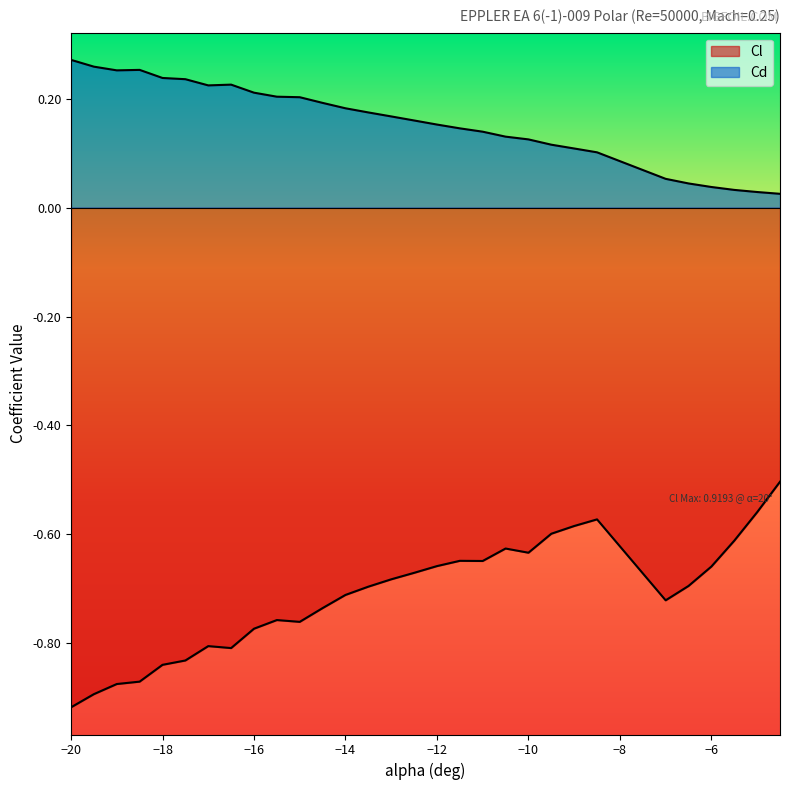

Reading left to right, transcribe all the data shown in this chart.

Cl: -0.9	-0.9	-0.9	-0.9	-0.8	-0.8	-0.8	-0.8	-0.8	-0.8	-0.8	-0.7	-0.7	-0.7	-0.7	-0.7	-0.7	-0.6	-0.6	-0.6	-0.6	-0.6	-0.6	-0.6	-0.7	-0.7	-0.7	-0.6	-0.6	-0.5
Cd: 0.3	0.3	0.3	0.3	0.2	0.2	0.2	0.2	0.2	0.2	0.2	0.2	0.2	0.2	0.2	0.2	0.2	0.1	0.1	0.1	0.1	0.1	0.1	0.1	0.1	0.0	0.0	0.0	0.0	0.0